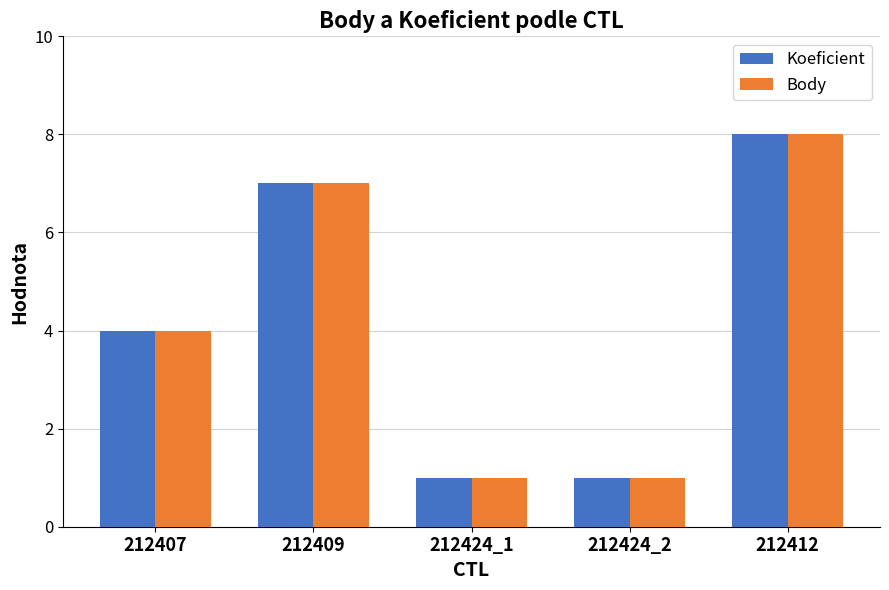

The value of Body at 212412 is 5. True or false?

False